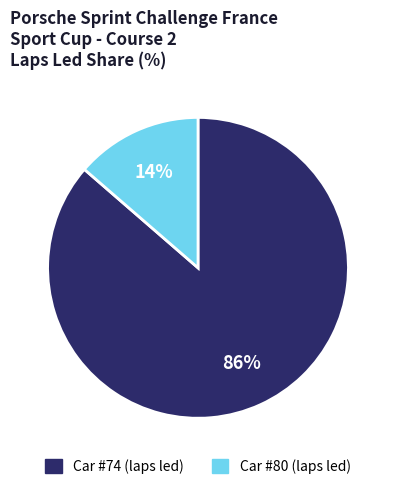

Does any single category account for the majority?

Yes